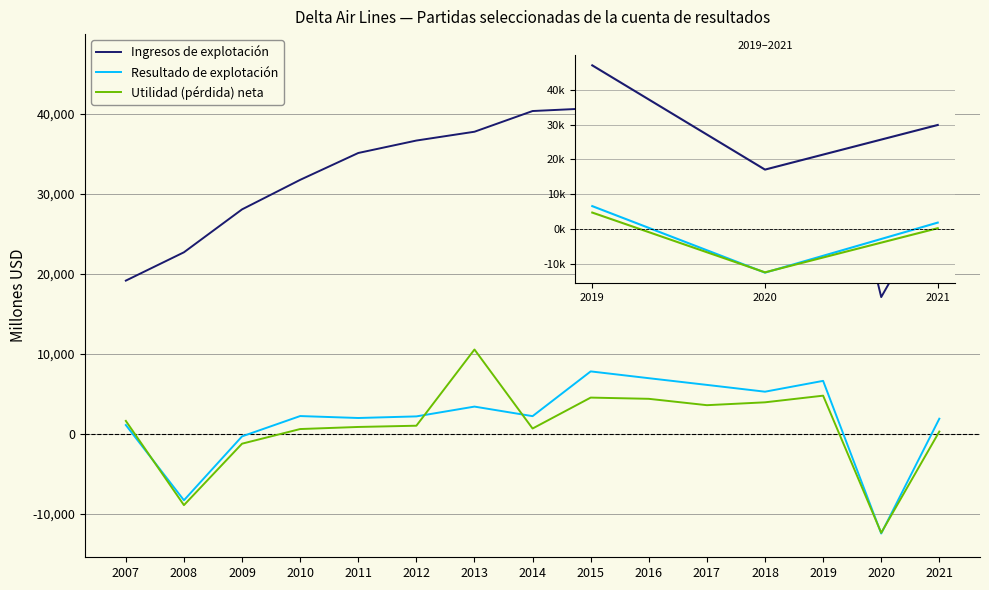

Which series has the widest spread of values?

Ingresos de explotación